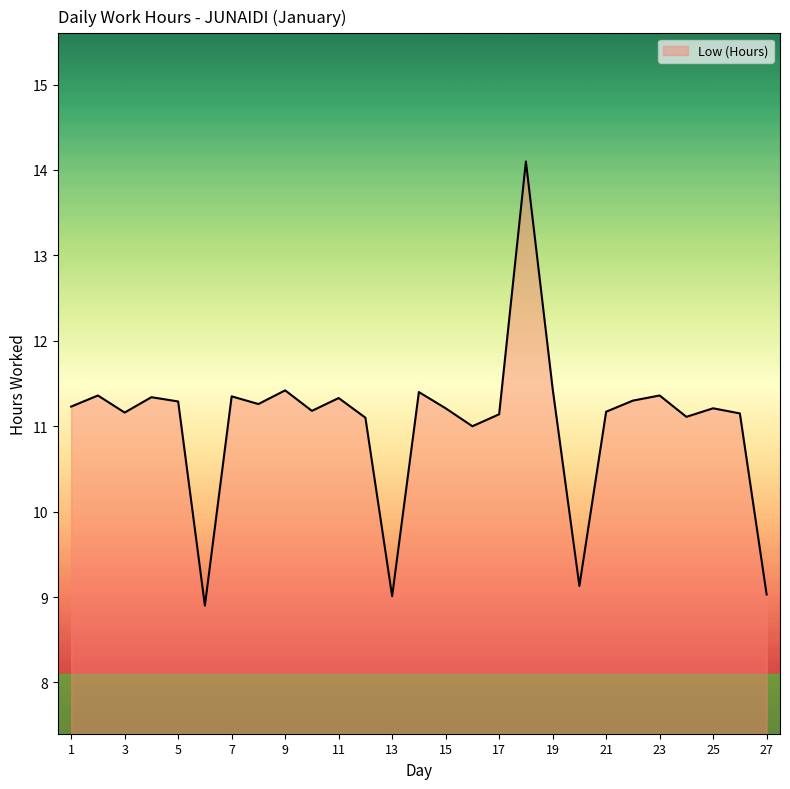

What is the minimum value shown in the chart?

8.9